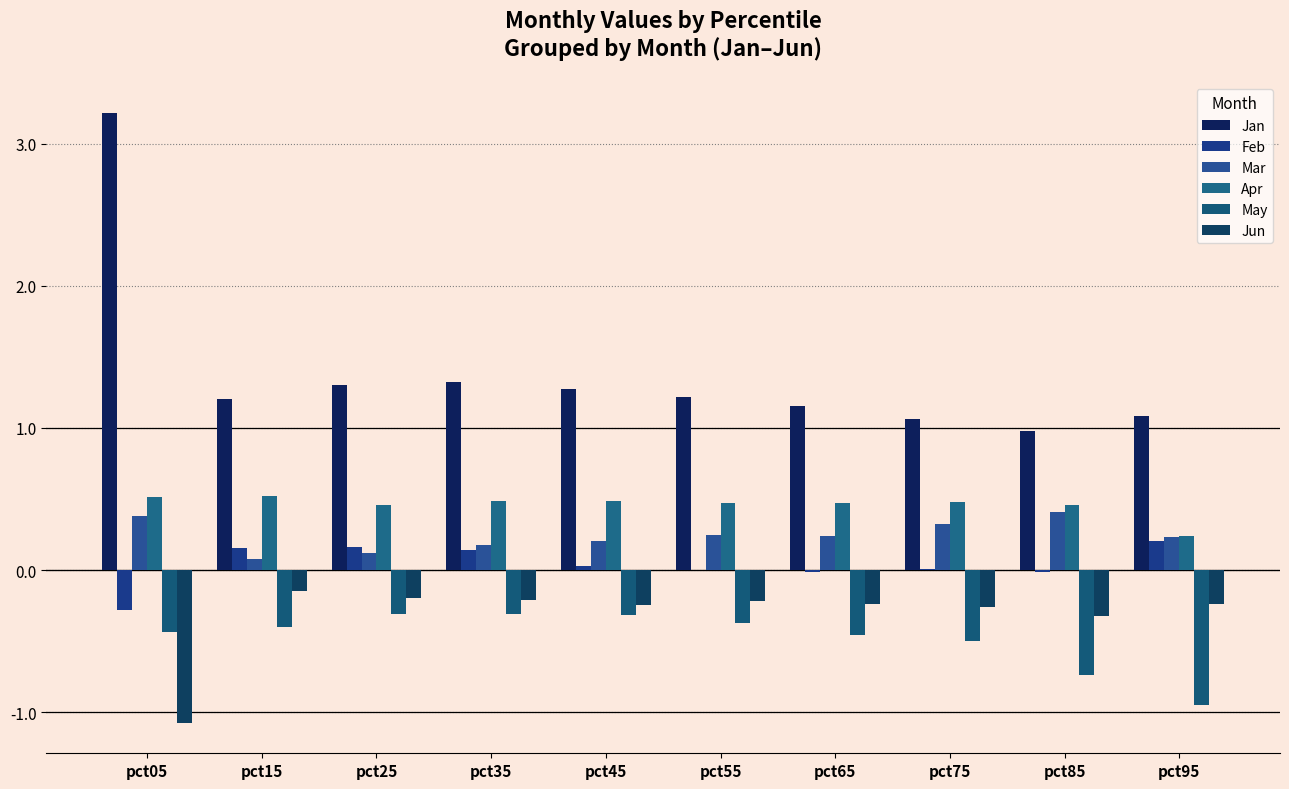

List the series in order of their peak value, lowest first.

May, Jun, Feb, Mar, Apr, Jan